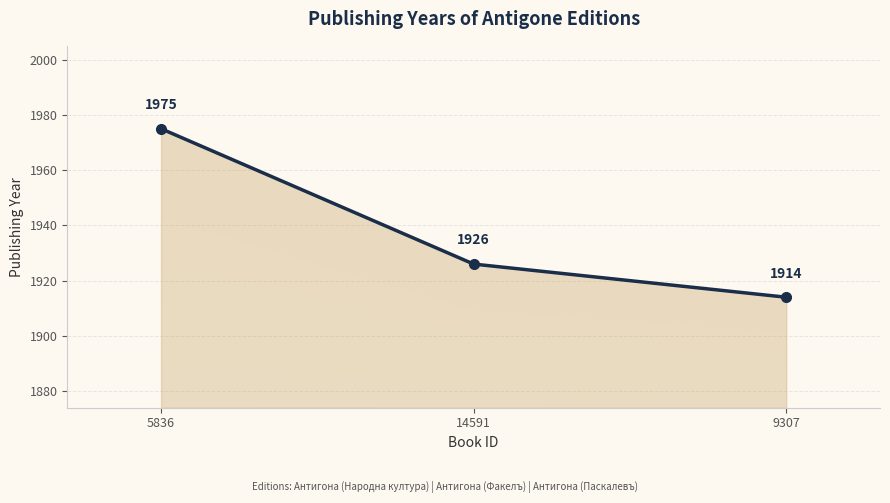

What is the label of the 1st point from the left?

5836